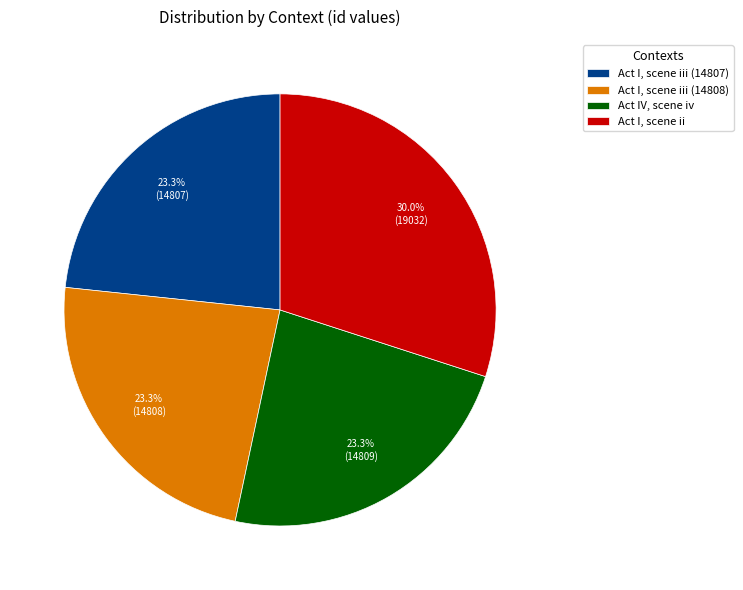

Between Act I, scene iii (14807) and Act I, scene ii, which is larger?

Act I, scene ii